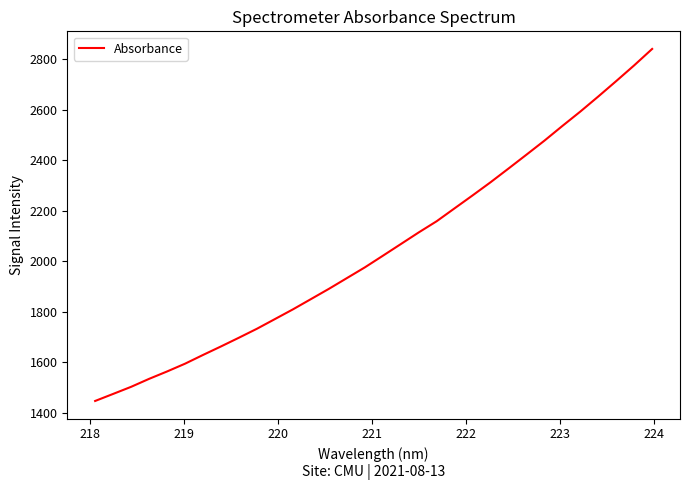

What is the maximum value shown in the chart?

2840.4